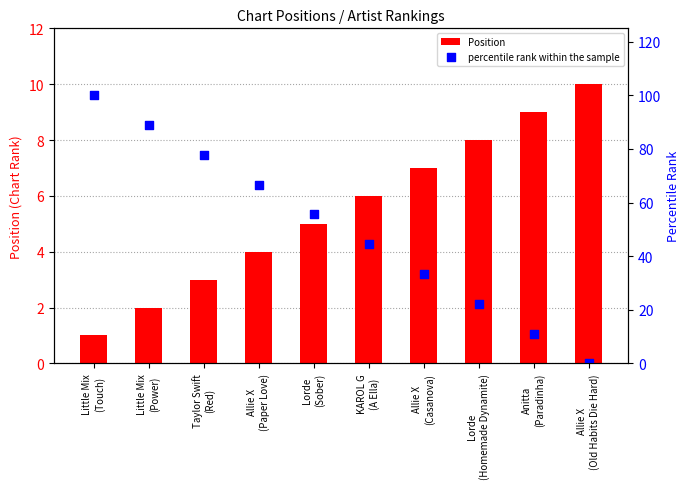

Which series reaches the minimum Y coordinate?

percentile rank within the sample